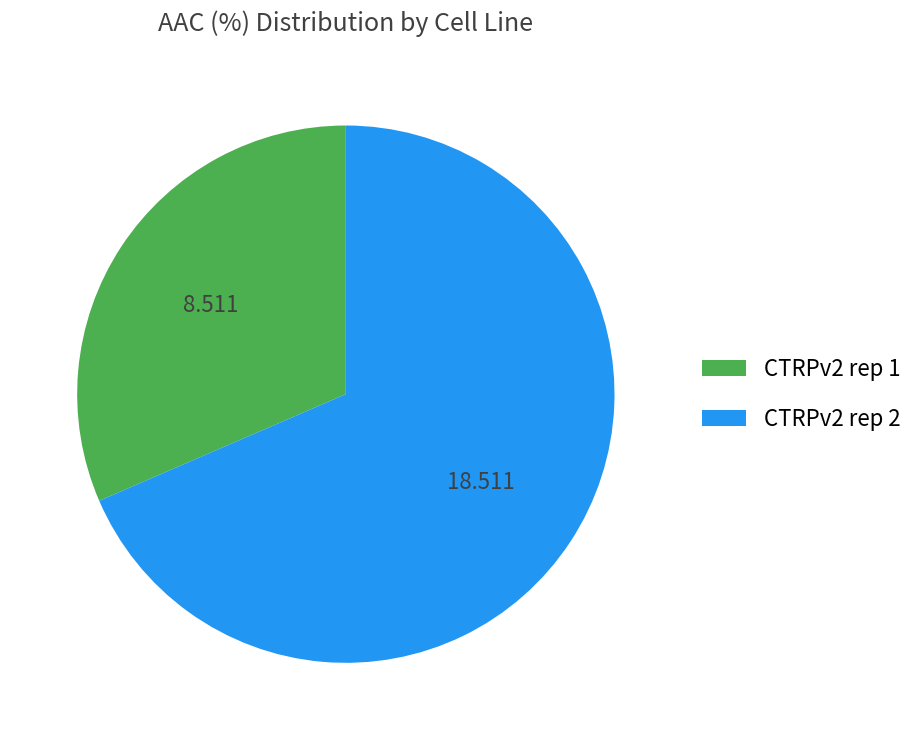

Which category has the biggest portion of the pie?

CTRPv2 rep 2